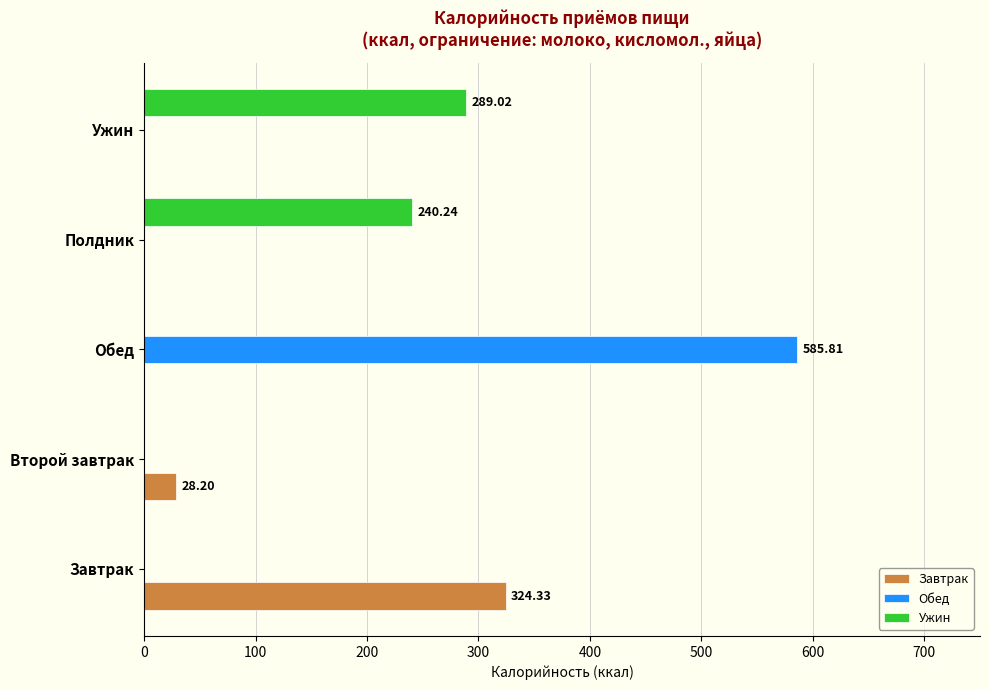

Which category has the highest value in the Ужин series?

Ужин